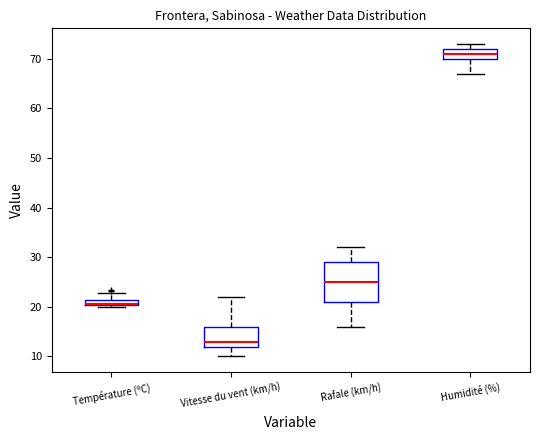

Where does the median line of the box for Vitesse du vent (km/h) sit on the y-axis? The values are not printed on the chart, so give them approximately, as read against the axis.

13